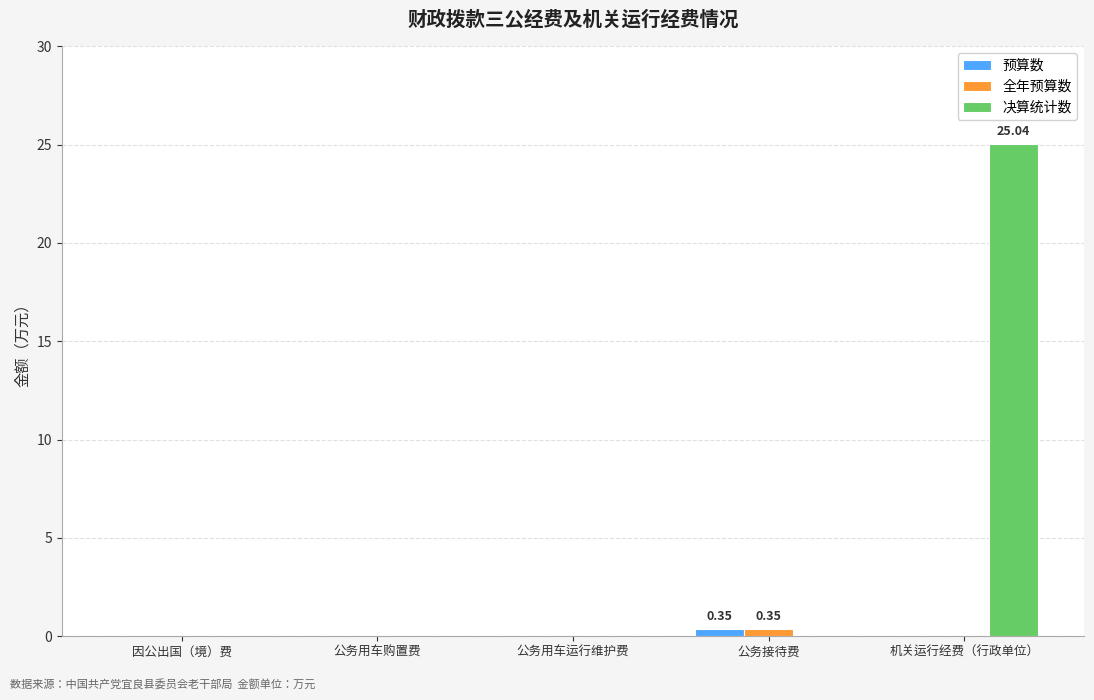

Which category has the highest value in the 决算统计数 series?

机关运行经费（行政单位）